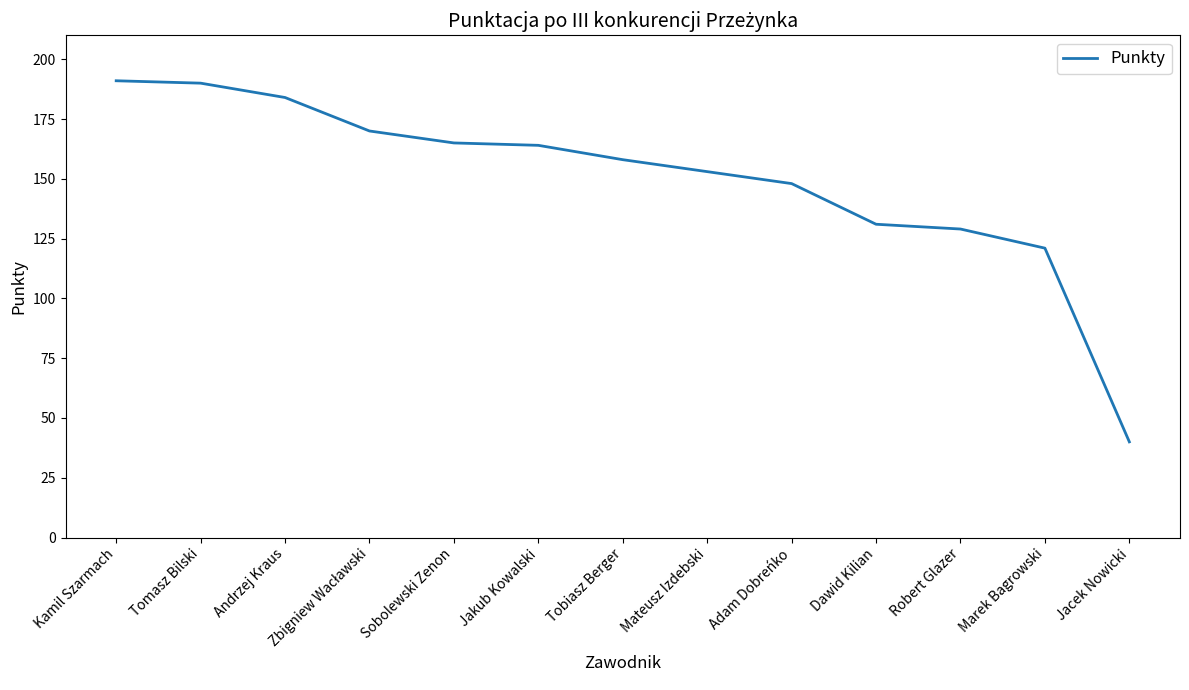

What is the ratio of the value at Kamil Szarmach to the value at Robert Glazer?

1.5